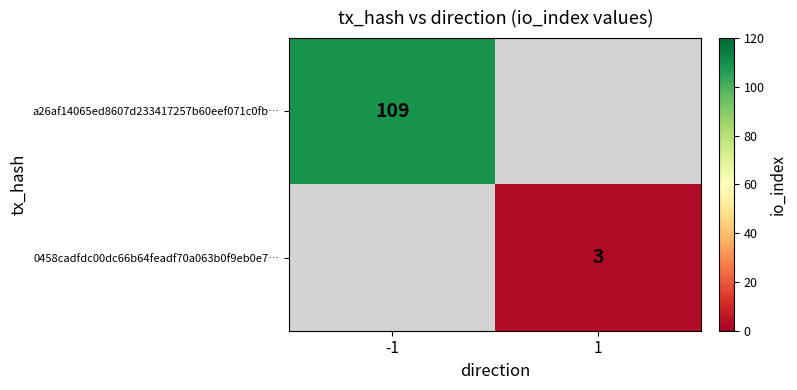

The a26af14065ed8607d233417257b60eef071c0fb… series shows 109 at -1. True or false?

True